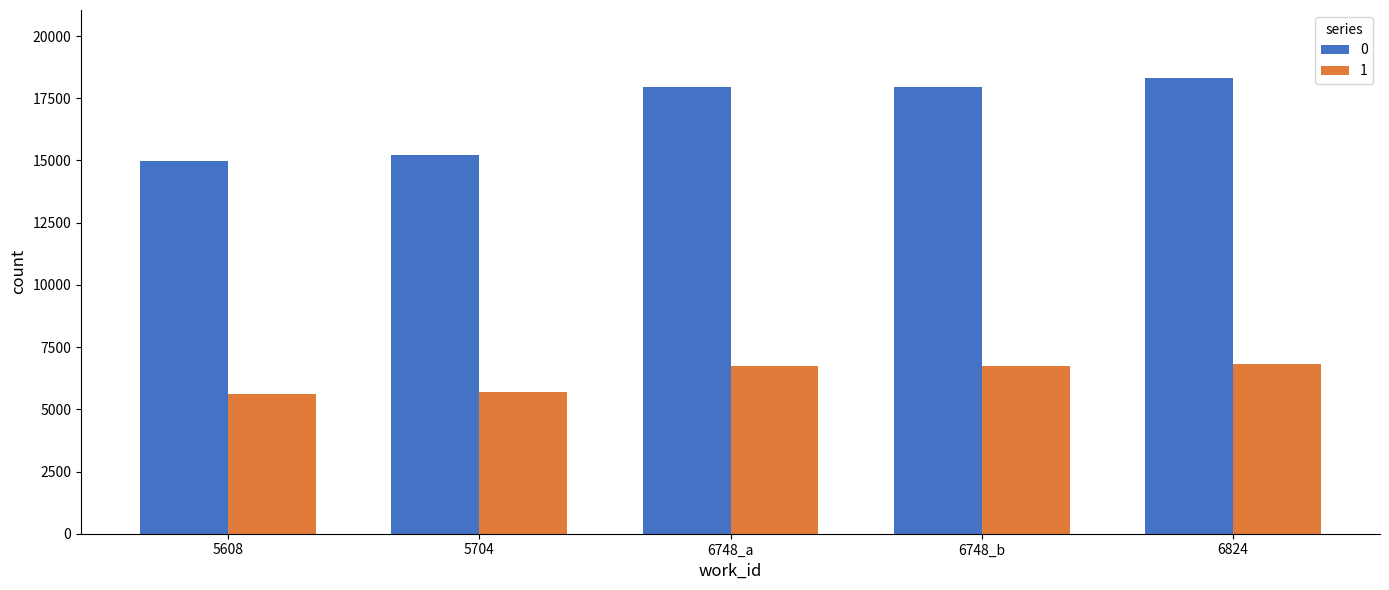

What is the average value of the 0 series?

16884